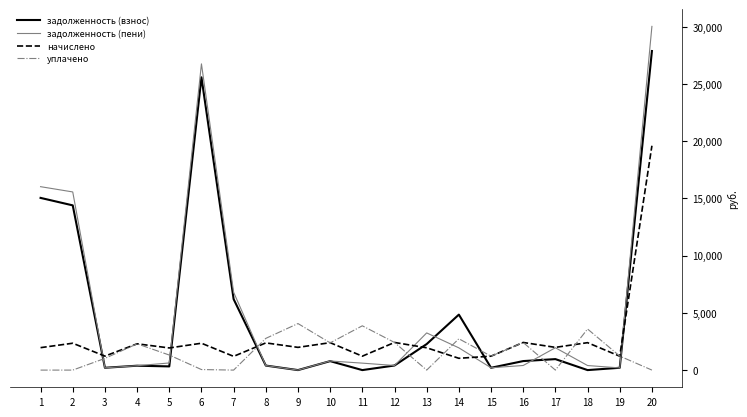

Is the value of задолженность (взнос) at 8 greater than the value of начислено at 13?

No